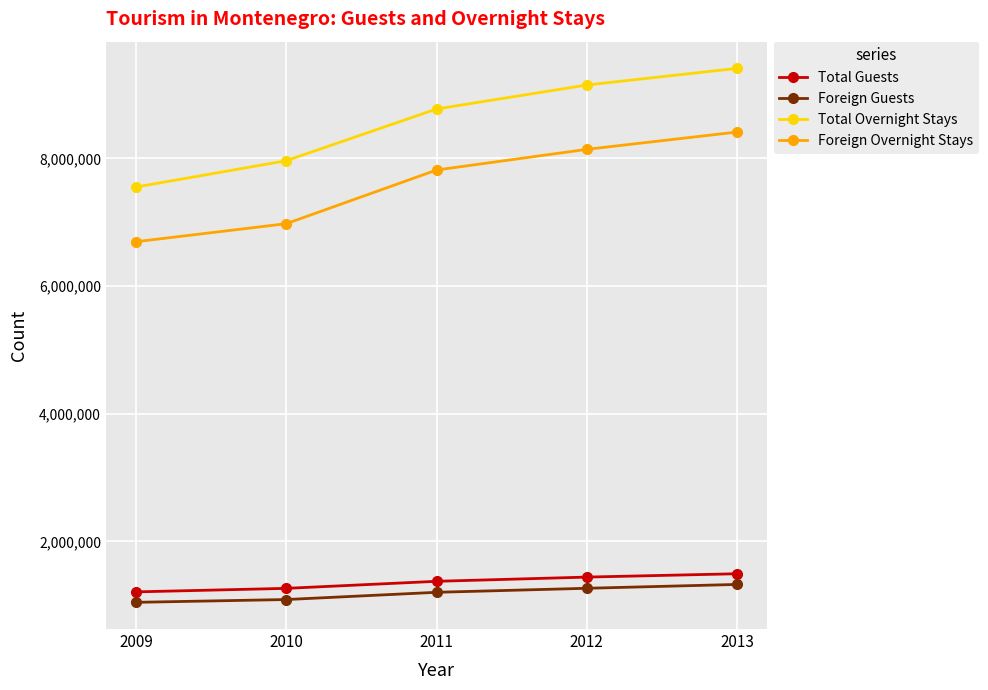

Is the value of Foreign Guests at 2010 greater than the value of Foreign Overnight Stays at 2011?

No